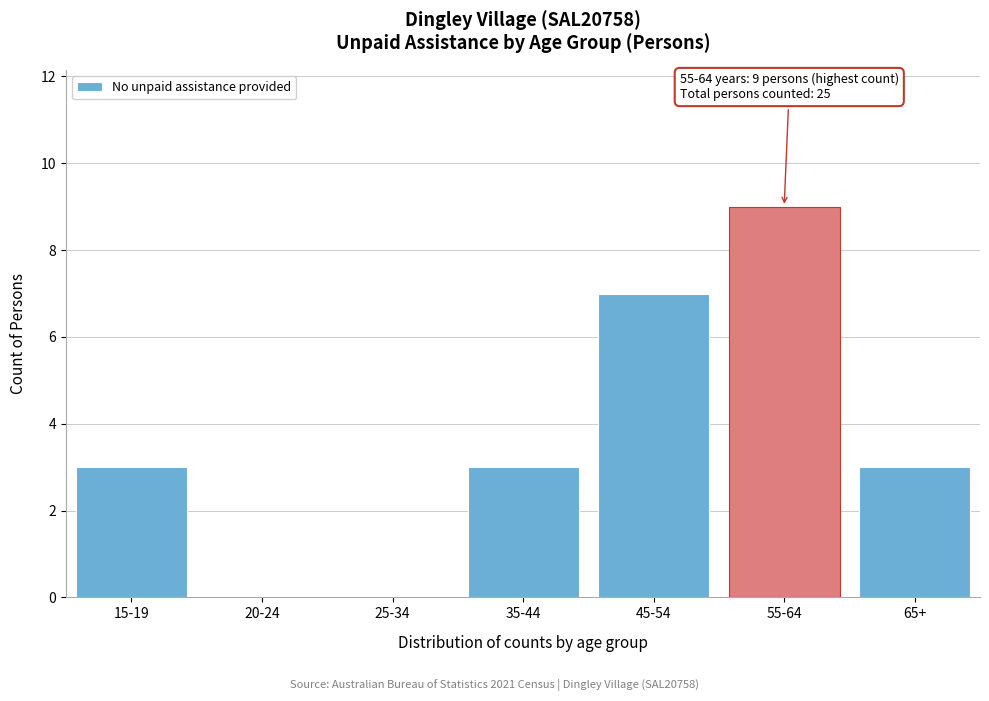

Reading left to right, what are all the values shown in this chart?

15-19=3	20-24=0	25-34=0	35-44=3	45-54=7	55-64=9	65+=3